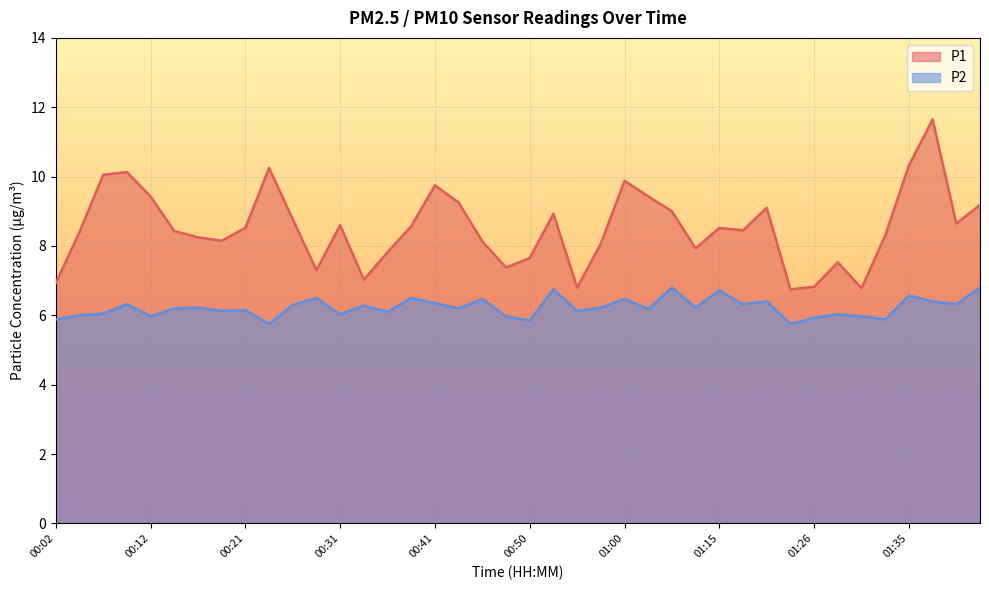

Rank the series by their average value, from lowest to highest.

P2, P1